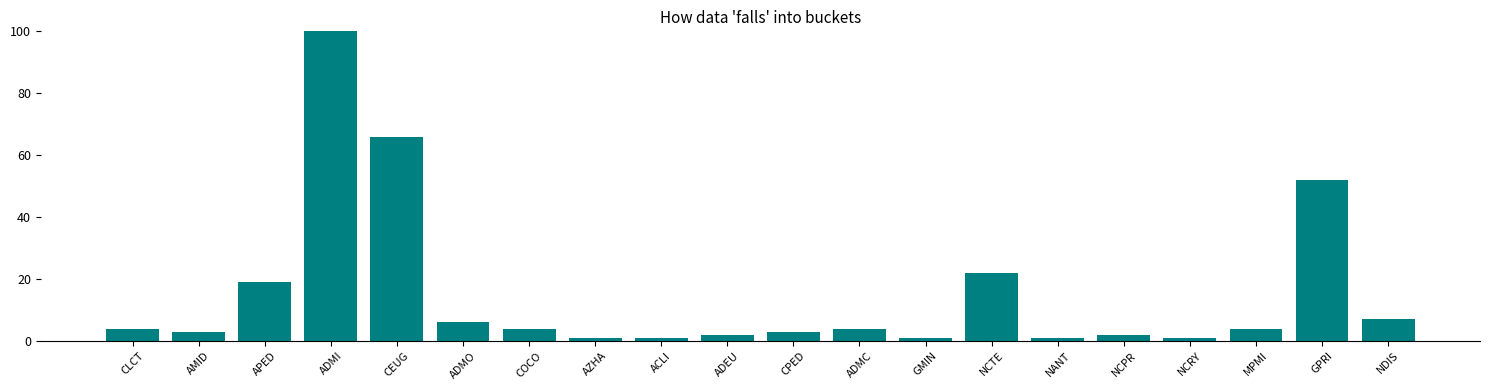

True or false: the data shows 1 at GMIN.

True